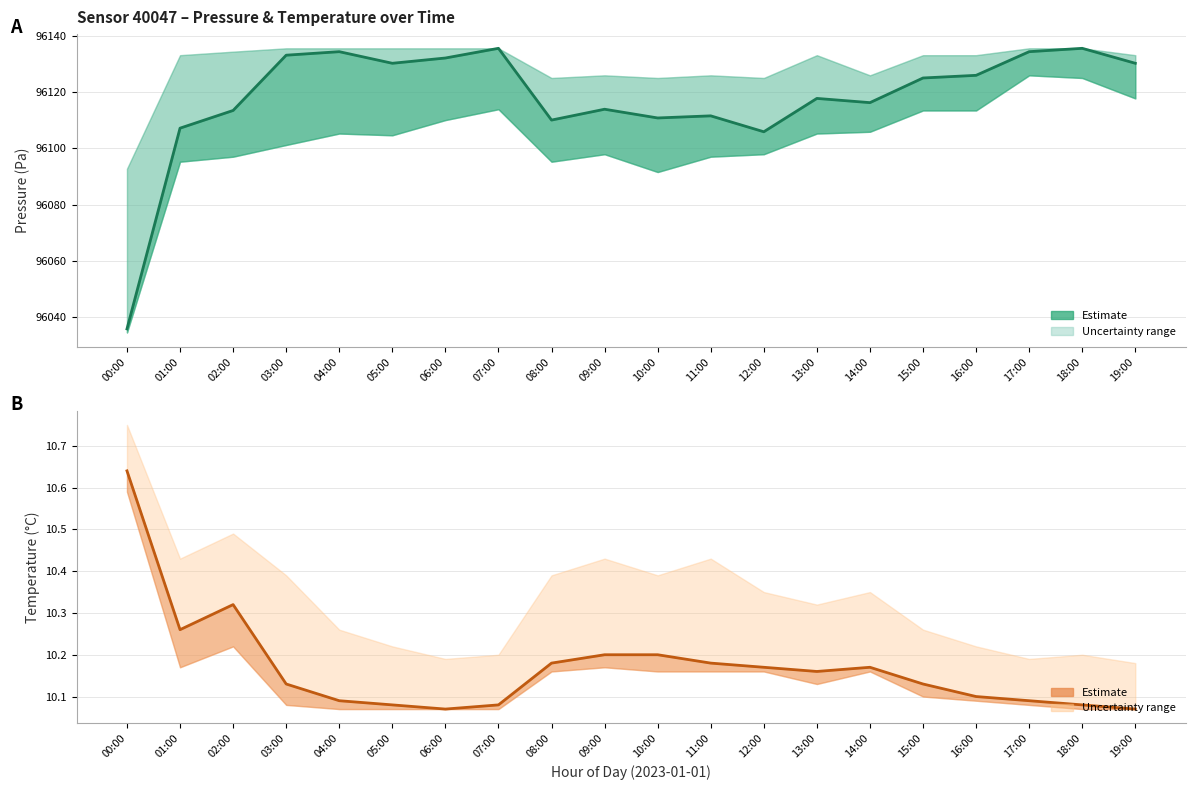

Is the value of Pressure estimate at 19:00 greater than the value of Temperature estimate at 05:00?

Yes